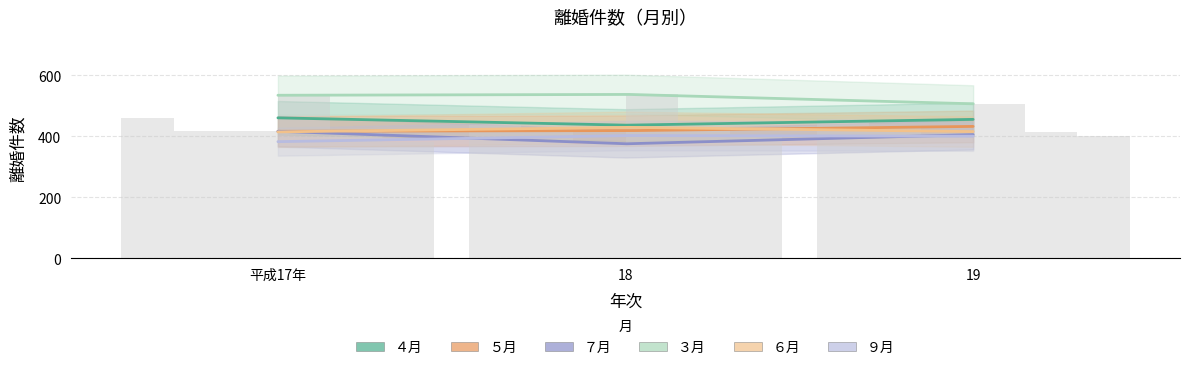

What is the spread (max minus min) of values at 平成17年?

152